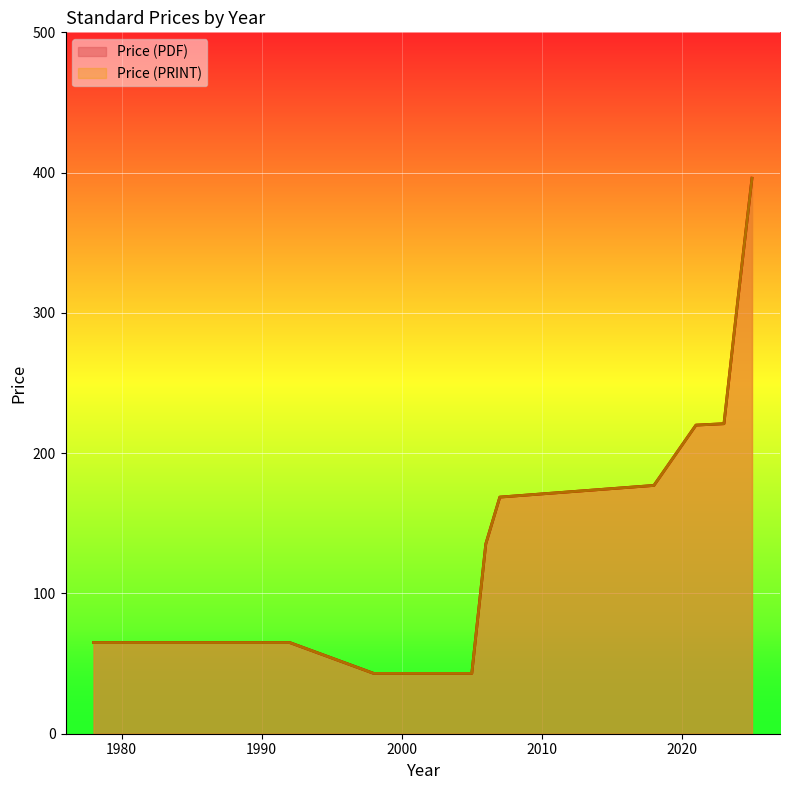

True or false: Price (PRINT) and Price (PDF) intersect in this chart.

False